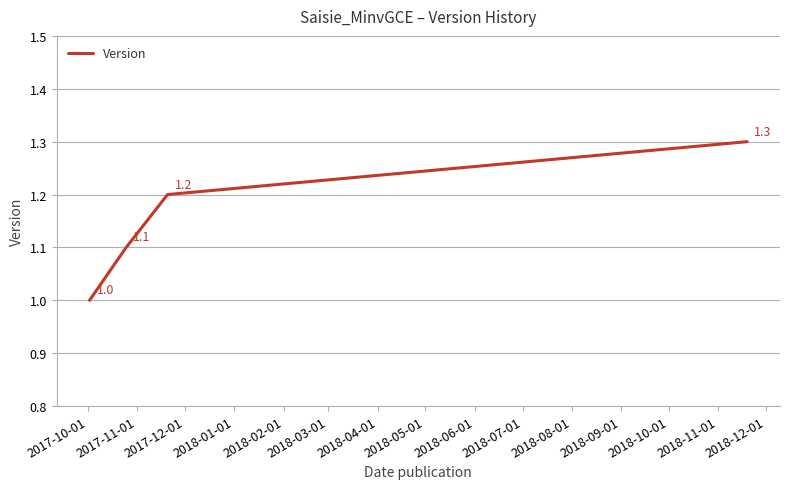

What is the maximum value shown in the chart?

1.3